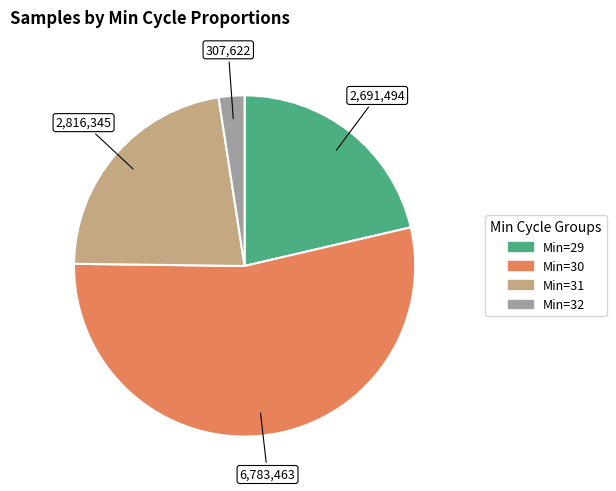

Is there a majority slice in this chart?

Yes